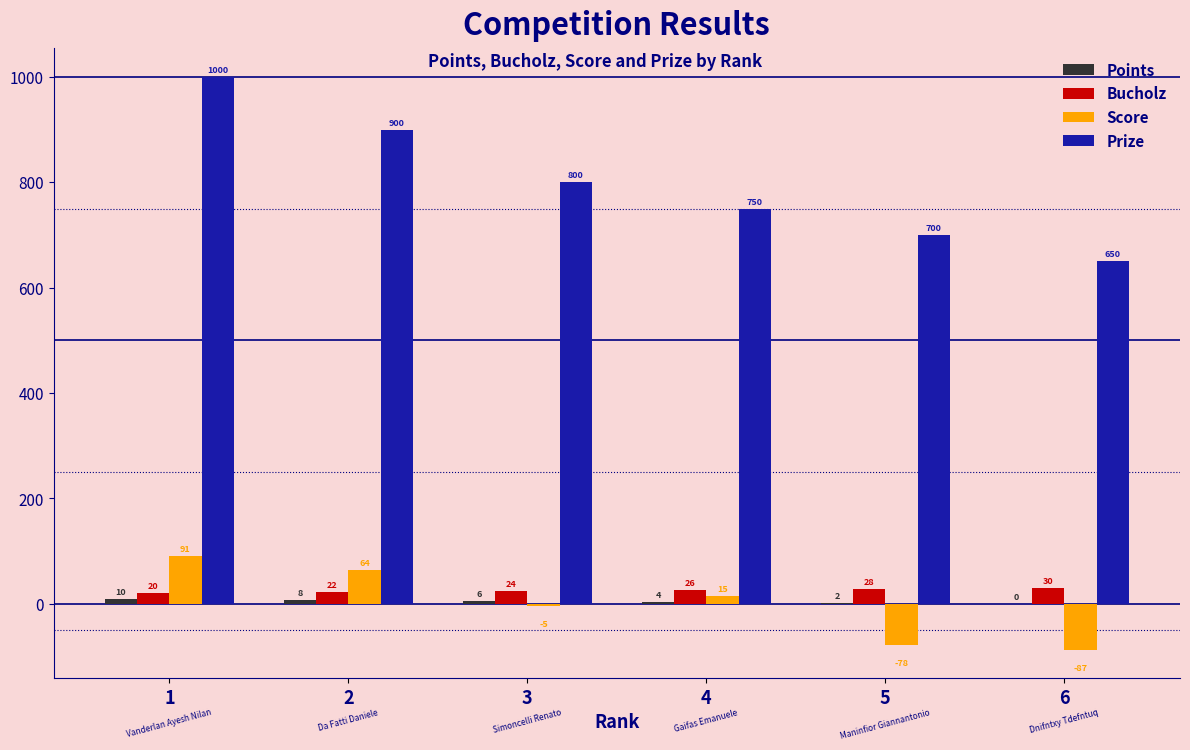

Is the value of Prize at 4 greater than the value of Score at 4?

Yes